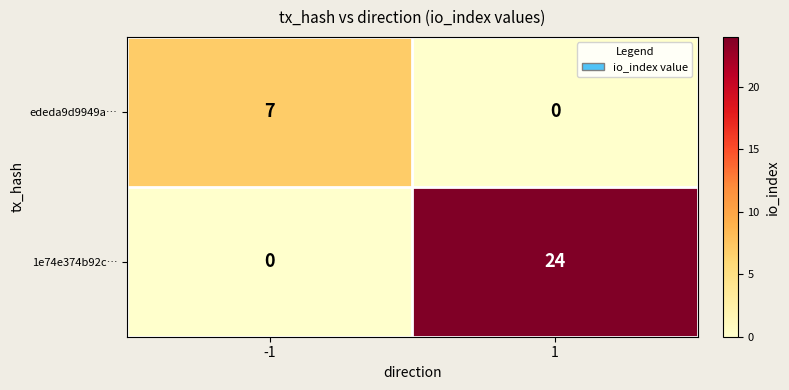

The value of 1e74e374b92c… at 1 is 6. True or false?

False